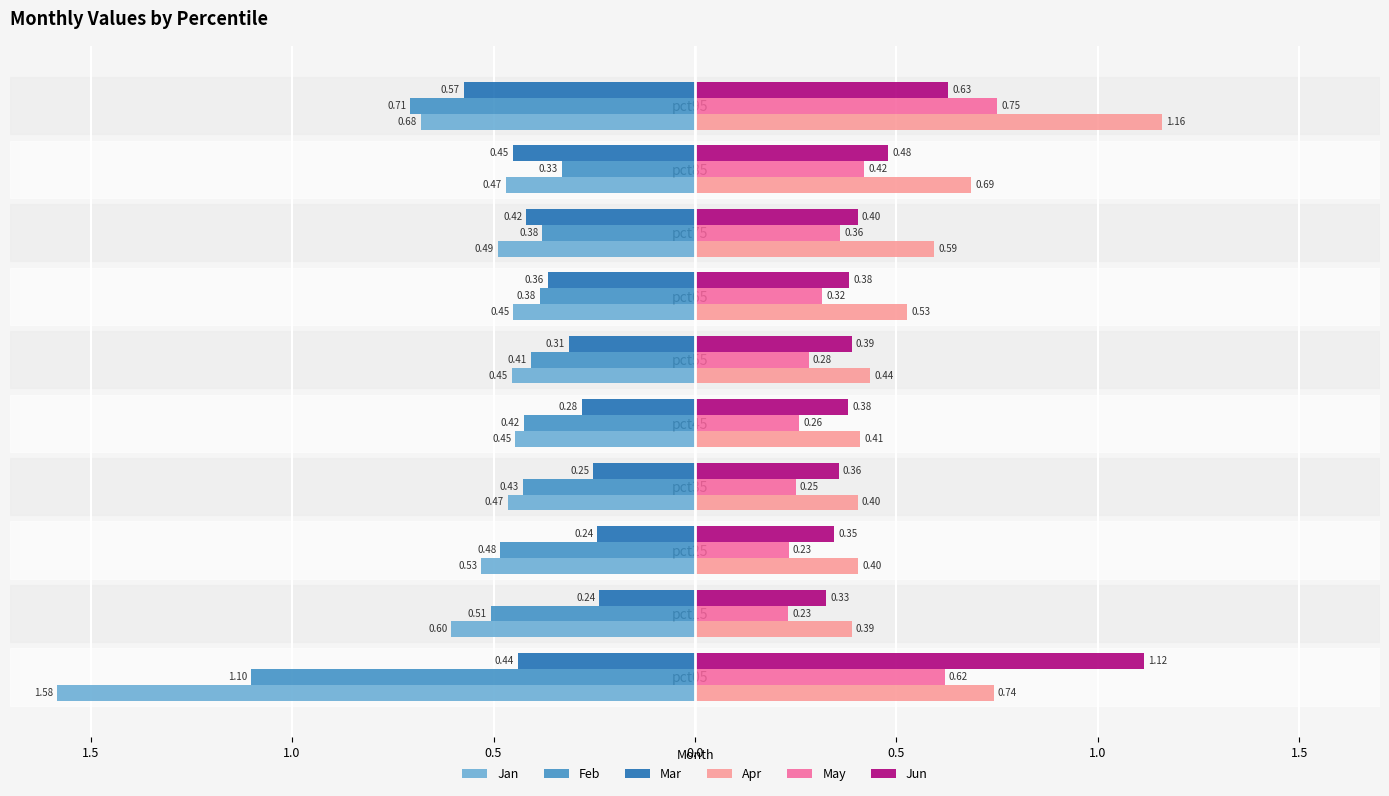

What are all the series names shown in the legend?

Jan, Feb, Mar, Apr, May, Jun